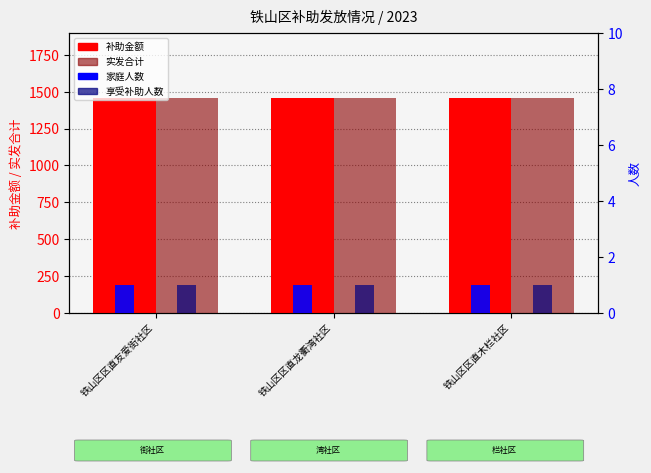

Reading left to right, transcribe all the data shown in this chart.

补助金额: 铁山区区直友爱街社区=1460	铁山区区直龙衢湾社区=1460	铁山区区直木栏社区=1460
实发合计: 铁山区区直友爱街社区=1460	铁山区区直龙衢湾社区=1460	铁山区区直木栏社区=1460
家庭人数: 铁山区区直友爱街社区=1	铁山区区直龙衢湾社区=1	铁山区区直木栏社区=1
享受补助人数: 铁山区区直友爱街社区=1	铁山区区直龙衢湾社区=1	铁山区区直木栏社区=1